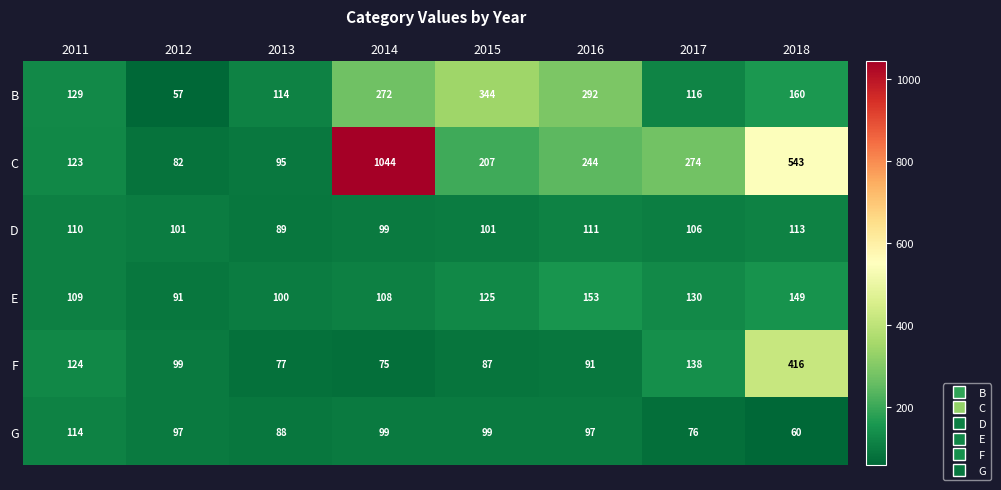

Rank the series at 2016 from highest to lowest value.

B, C, E, D, G, F